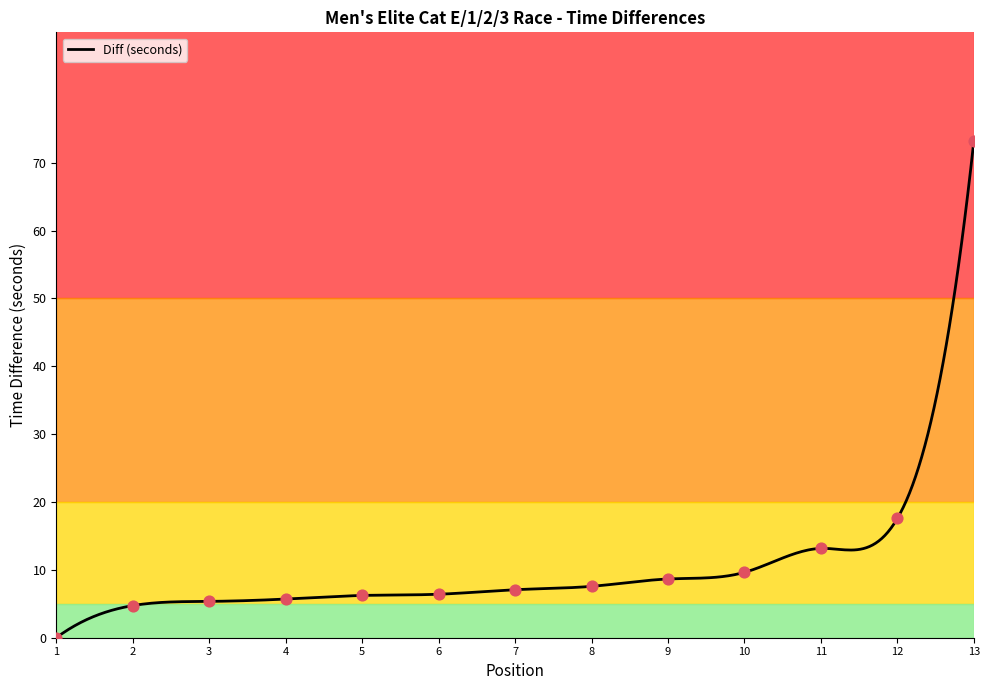

What is the change in value from 3 to 5?

+0.9